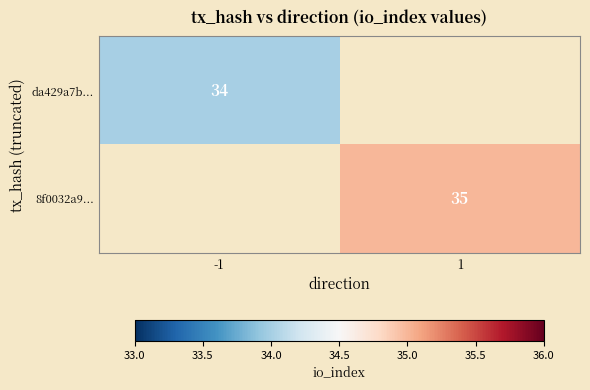

The value of 8f0032a9... at 1 is 20. True or false?

False